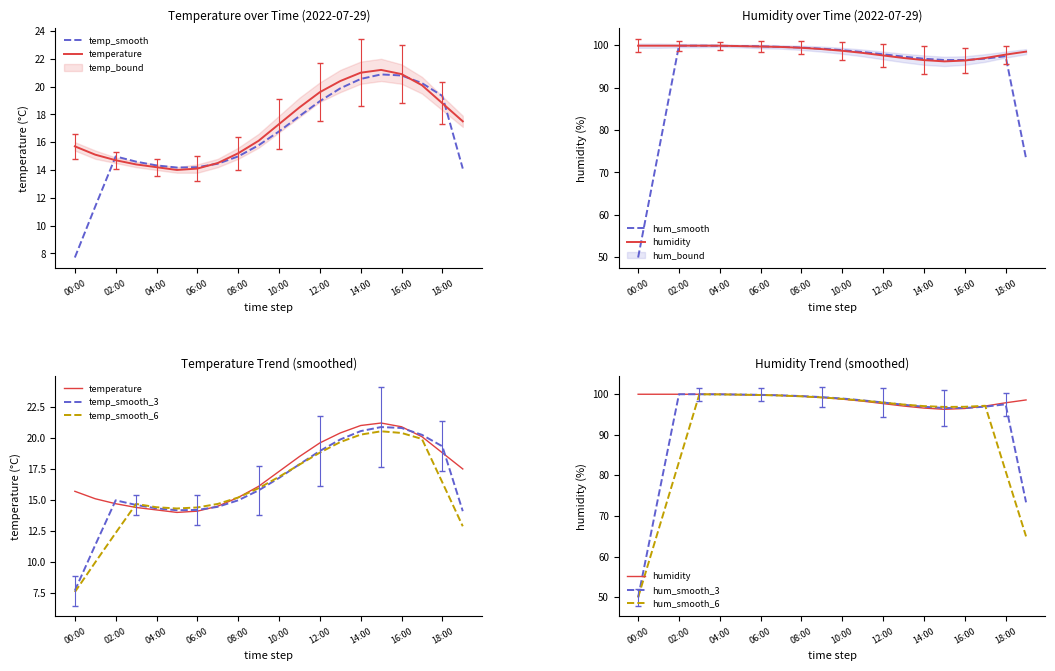

Reading left to right, extract all data points from this chart.

temperature: 00:00=15.7	01:00=15.1	02:00=14.7	03:00=14.4	04:00=14.2	05:00=14.0	06:00=14.1	07:00=14.5	08:00=15.2	09:00=16.1	10:00=17.3	11:00=18.5	12:00=19.6	13:00=20.4	14:00=21.0	15:00=21.2	16:00=20.9	17:00=20.1	18:00=18.8	19:00=17.5
humidity: 00:00=99.9	01:00=99.9	02:00=99.9	03:00=99.9	04:00=99.9	05:00=99.8	06:00=99.7	07:00=99.6	08:00=99.4	09:00=99.1	10:00=98.7	11:00=98.2	12:00=97.6	13:00=97.0	14:00=96.5	15:00=96.2	16:00=96.4	17:00=97.0	18:00=97.8	19:00=98.5